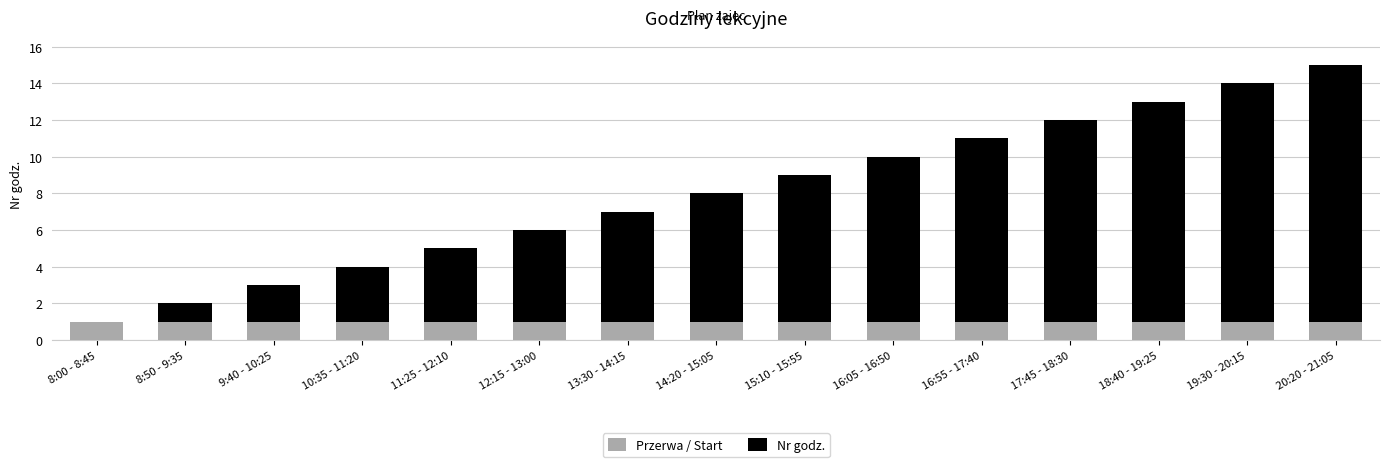

Are the bars grouped side by side (vs. stacked)?

No